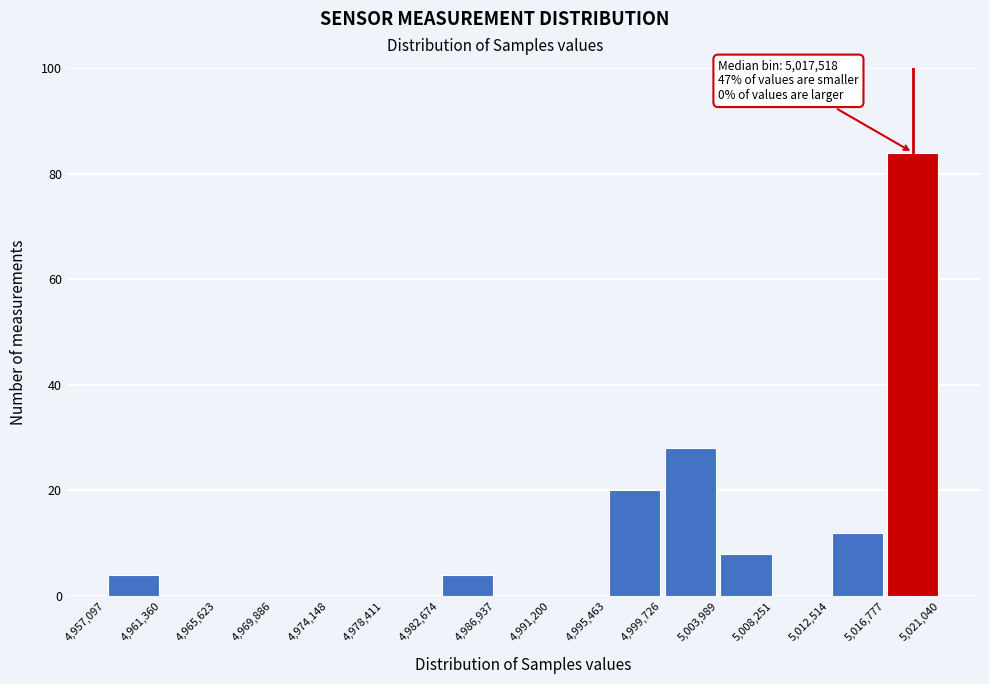

Which range on the x-axis has the tallest bar?

5,016,777 to 5,021,040